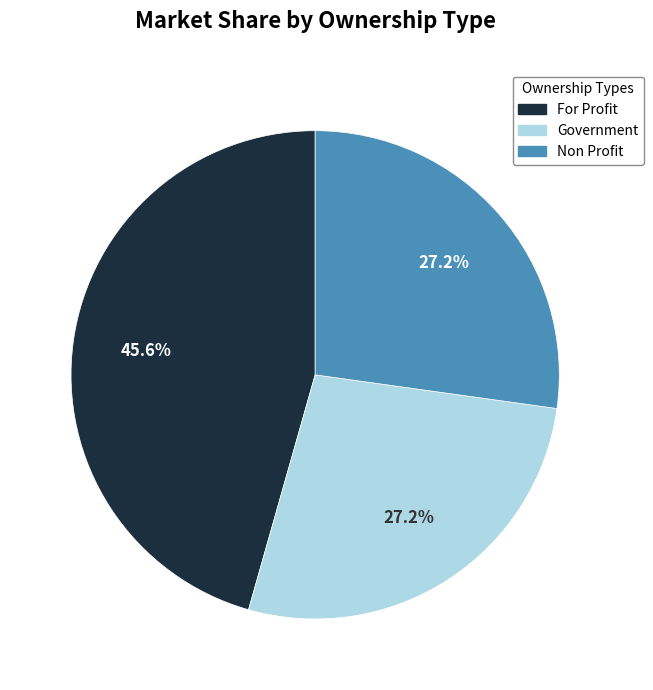

Does any single category account for the majority?

No